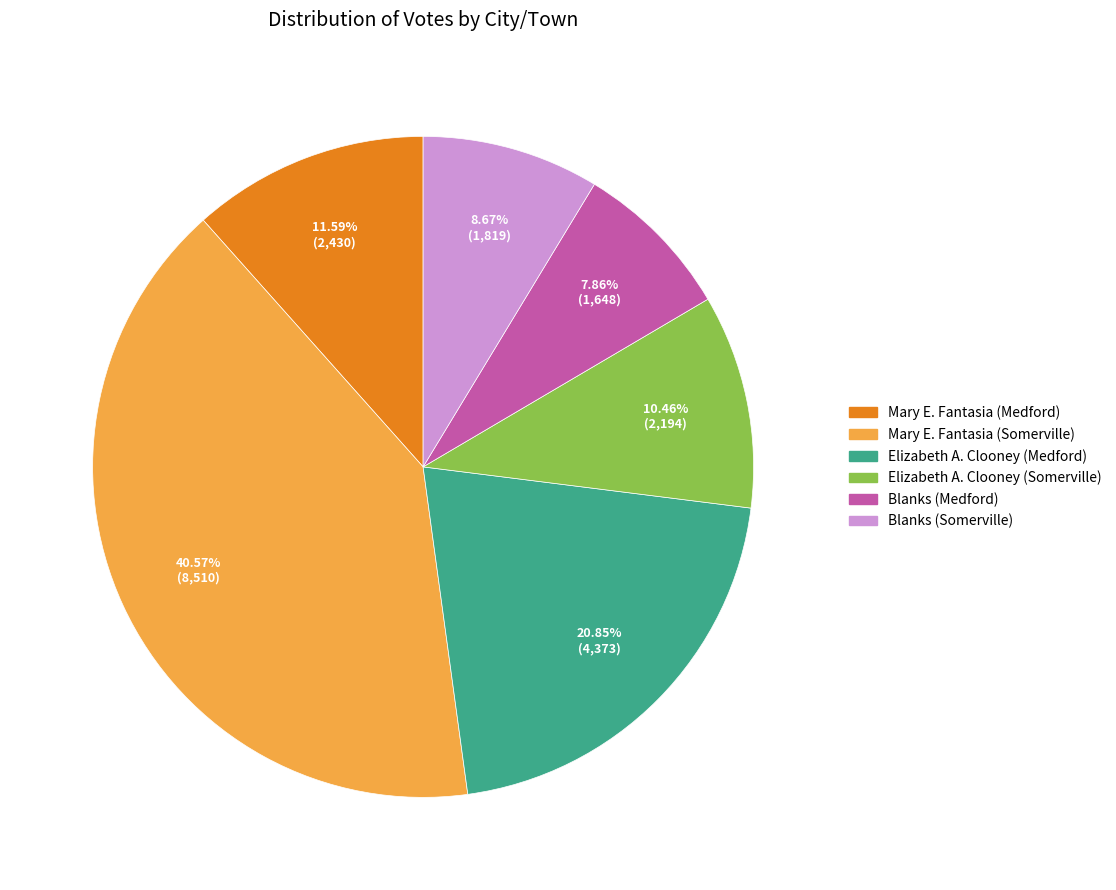

Does any single category account for the majority?

No